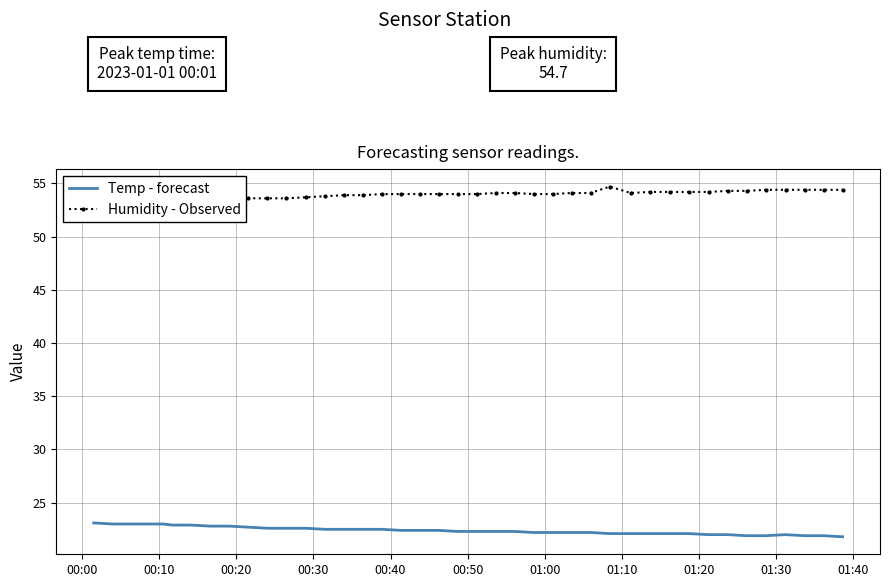

True or false: Temp - forecast has more than 0 points higher than both neighbors.

True